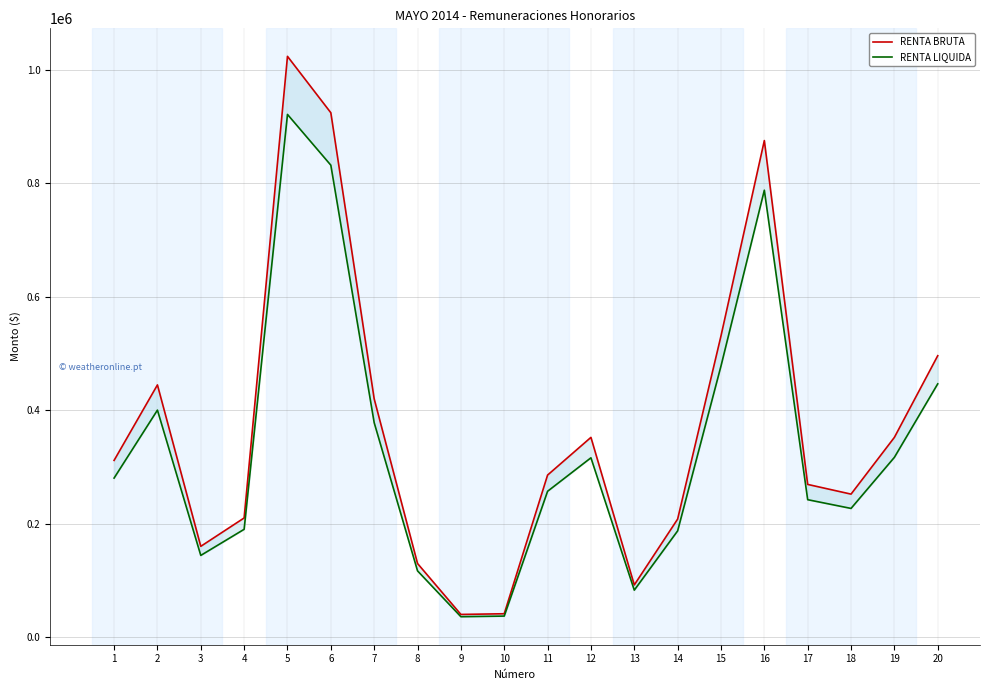

True or false: RENTA LIQUIDA and RENTA BRUTA intersect in this chart.

False